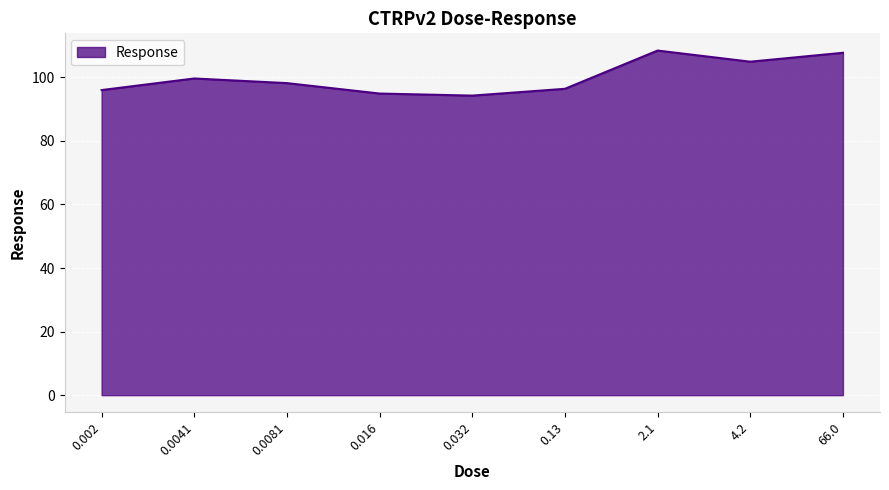

Read the value at 0.032.

94.2